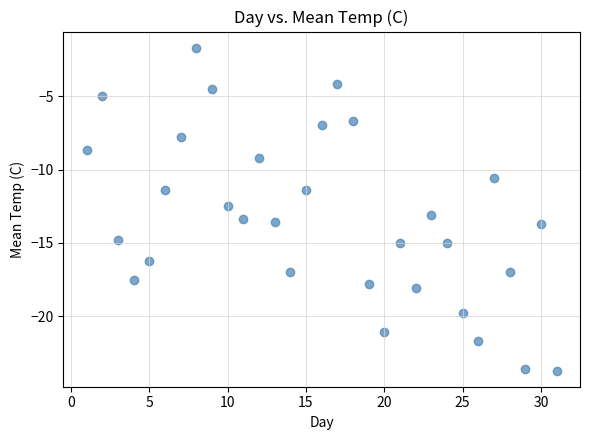

What is the range of Y values (max minus min)?

22.0